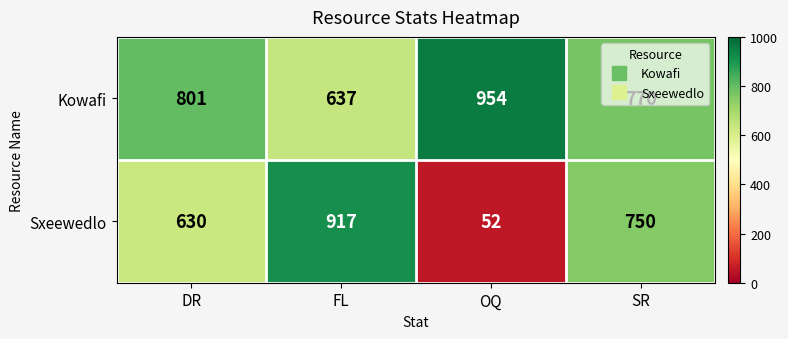

At how many categories does at least one series exceed 520?

4